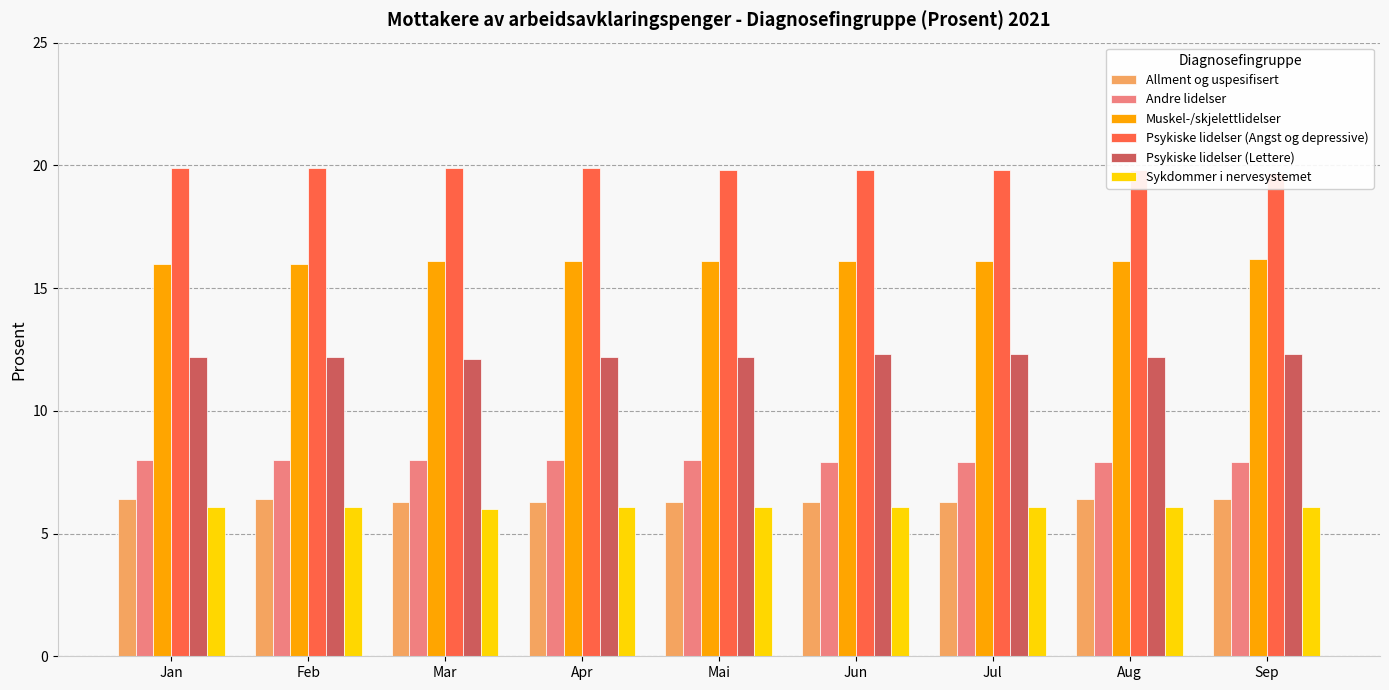

Is it true that Allment og uspesifisert equals 6.4 at Feb?

True